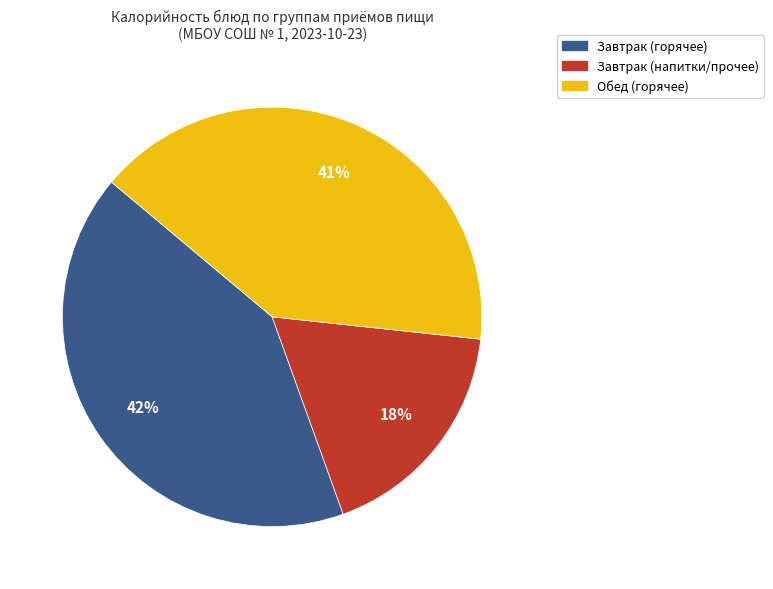

How many segments does this pie chart have?

3